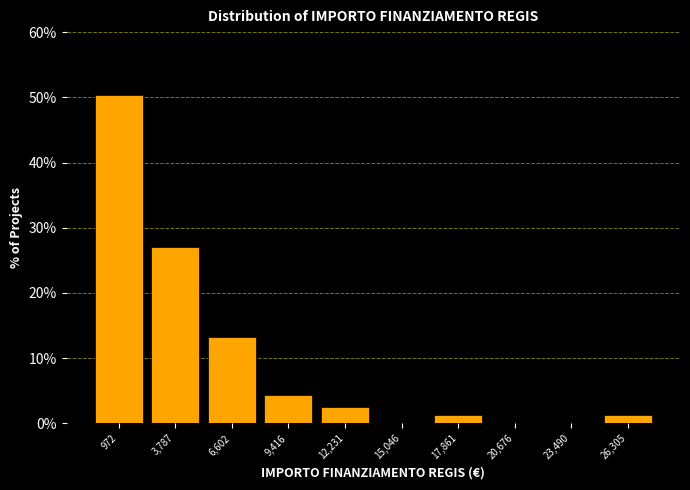

Reading left to right, extract all data points from this chart.

972=50.3	3,787=27.0	6,602=13.2	9,416=4.4	12,231=2.5	15,046=0.0	17,861=1.3	20,676=0.0	23,490=0.0	26,305=1.3